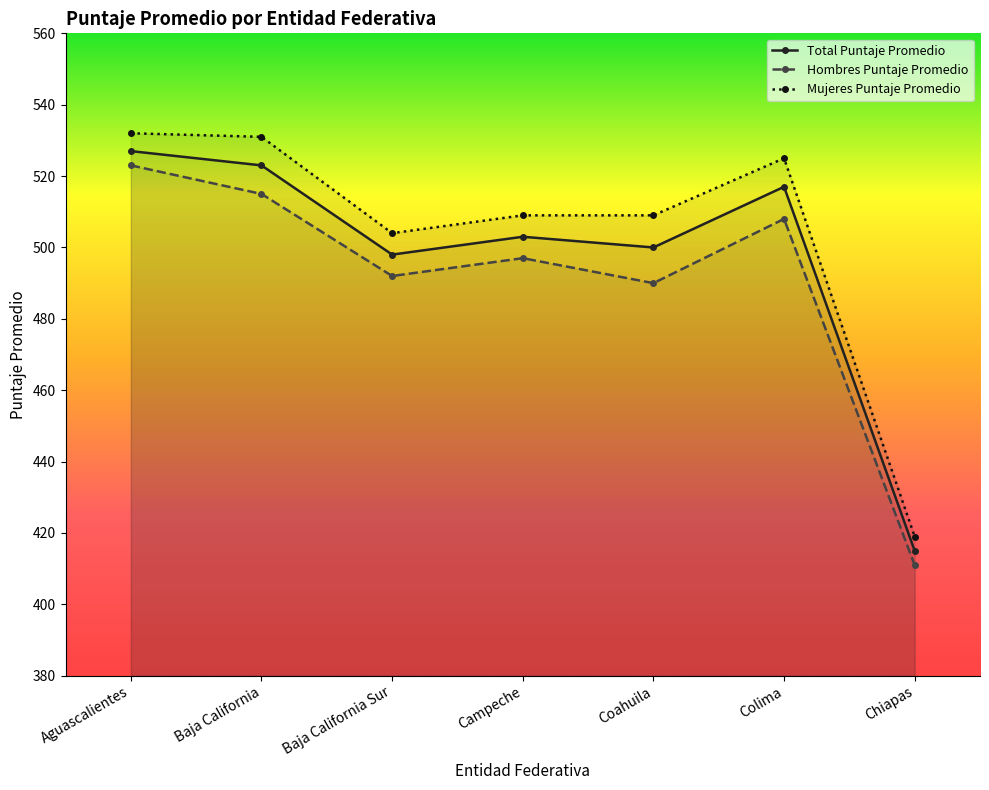

What is the label of the 4th point from the left?

Campeche